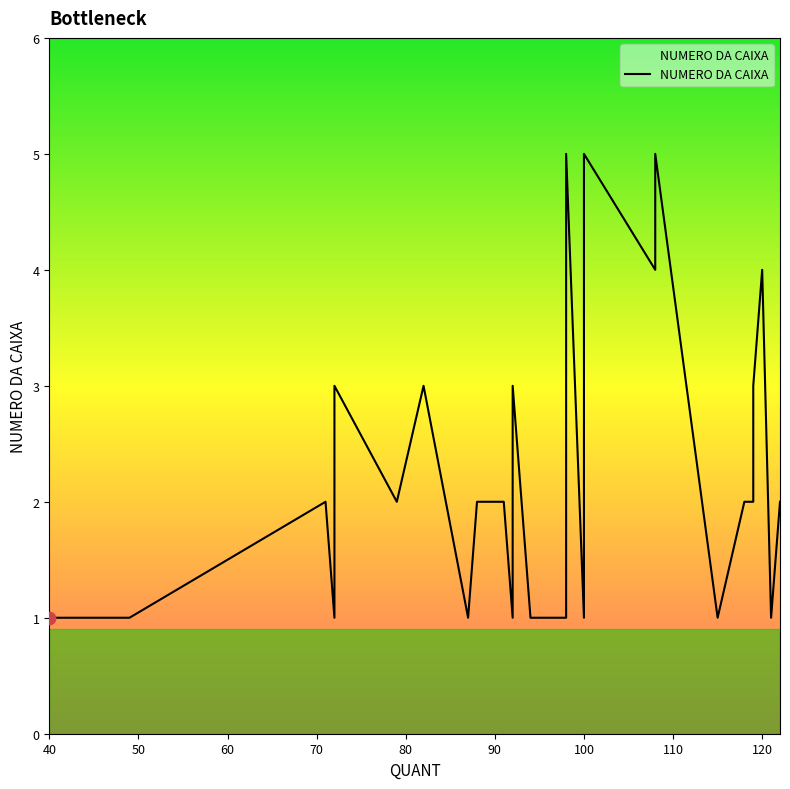

What is the change in value from 120 to 119?

-2